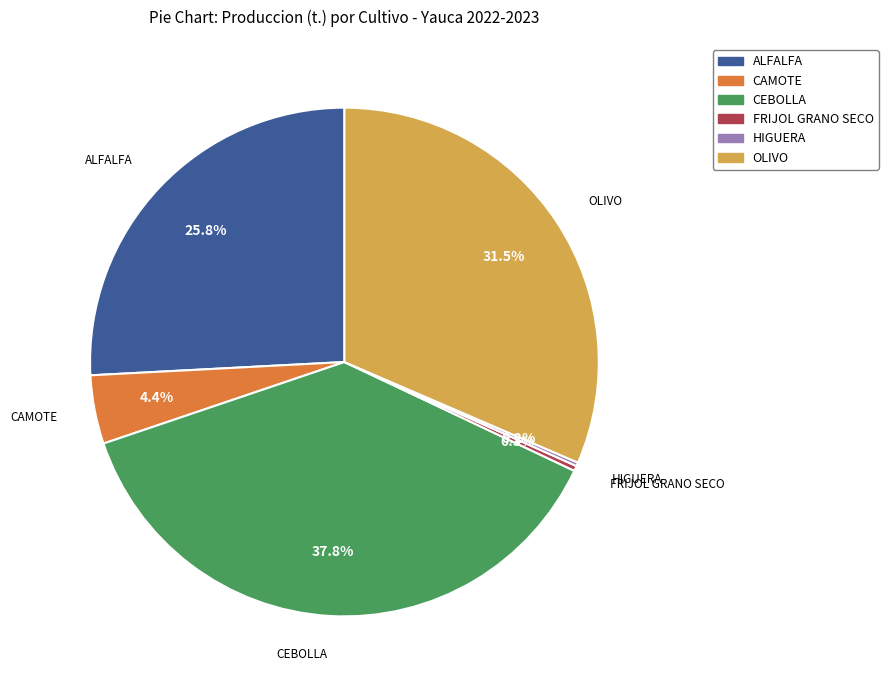

What is the largest slice in the pie chart?

CEBOLLA